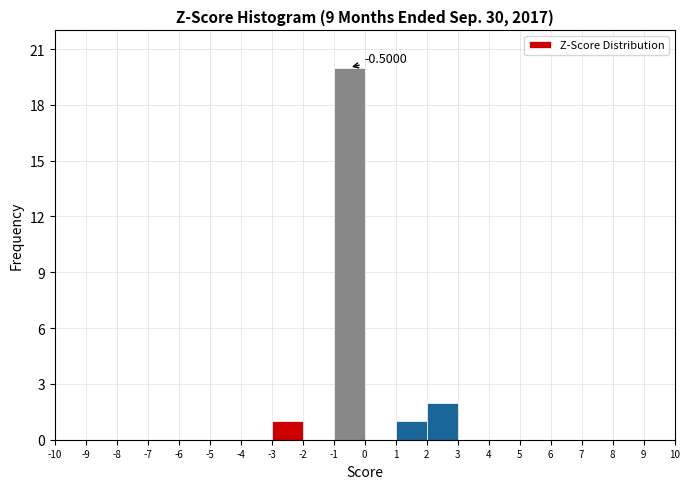

Over which range of the x-axis is the bar tallest?

-1 to 0